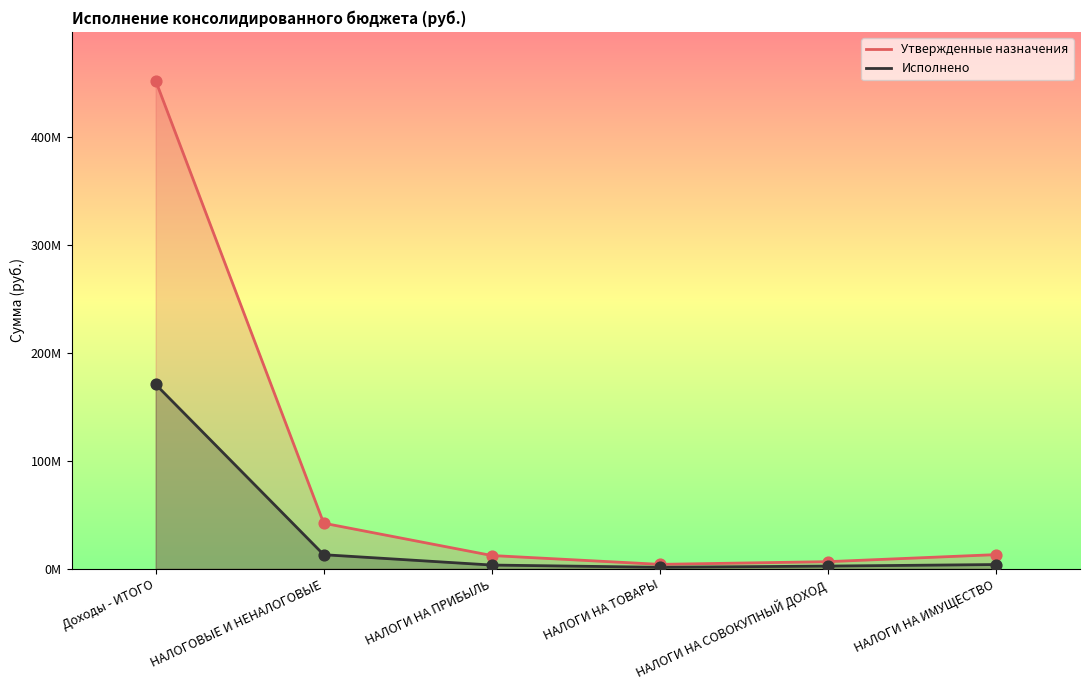

At how many categories does at least one series exceed 161556247?

1